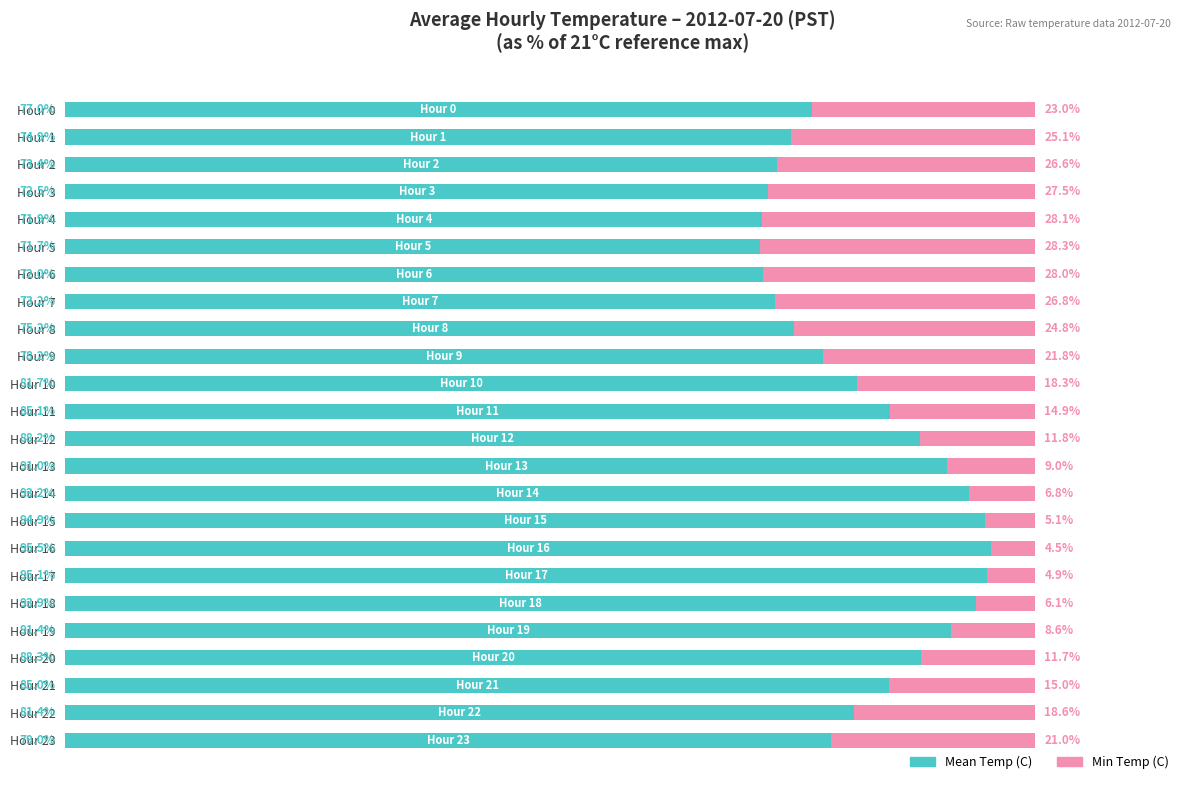

How many groups of bars are there?

24